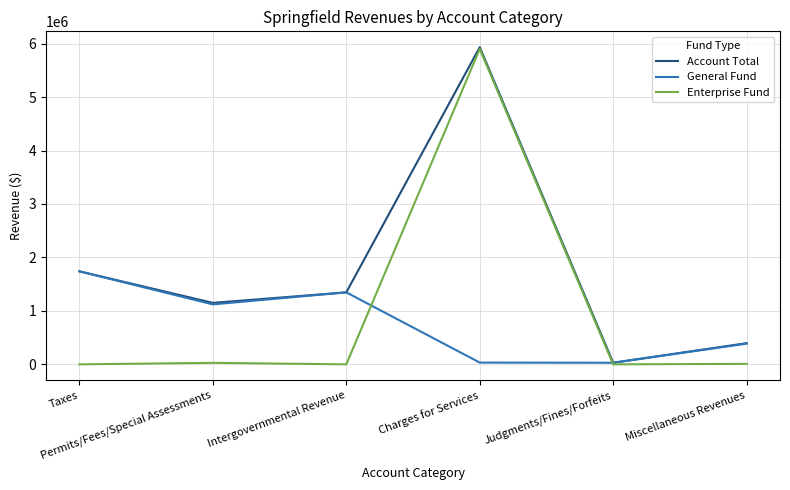

Is the value of Account Total at Permits/Fees/Special Assessments greater than the value of General Fund at Intergovernmental Revenue?

No